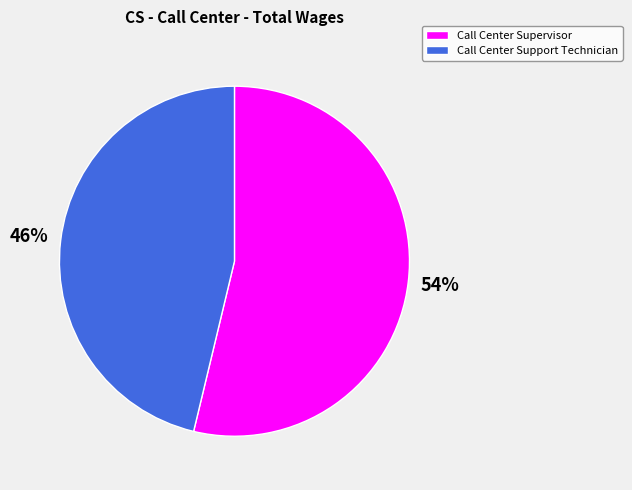

Which slice is the largest?

Call Center Supervisor